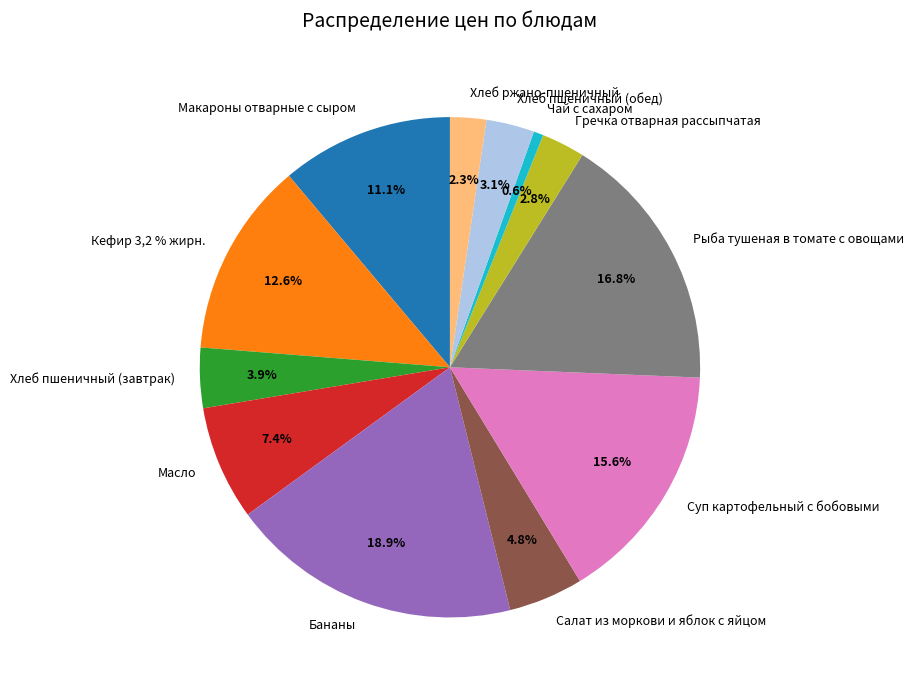

True or false: Кефир 3,2 % жирн. accounts for 13% of the total.

True